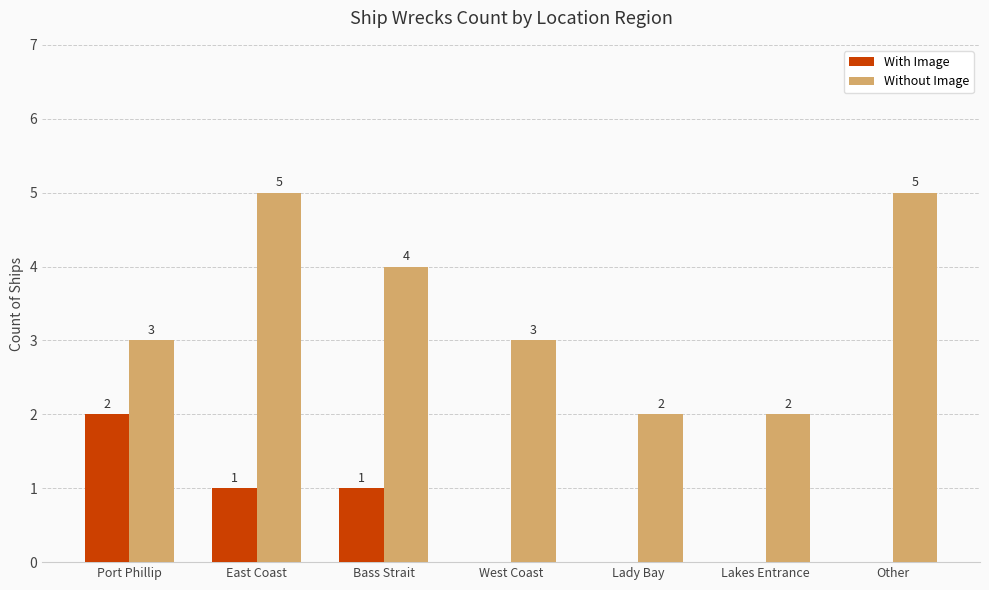

How many Without Image values are between 2 and 5?

7